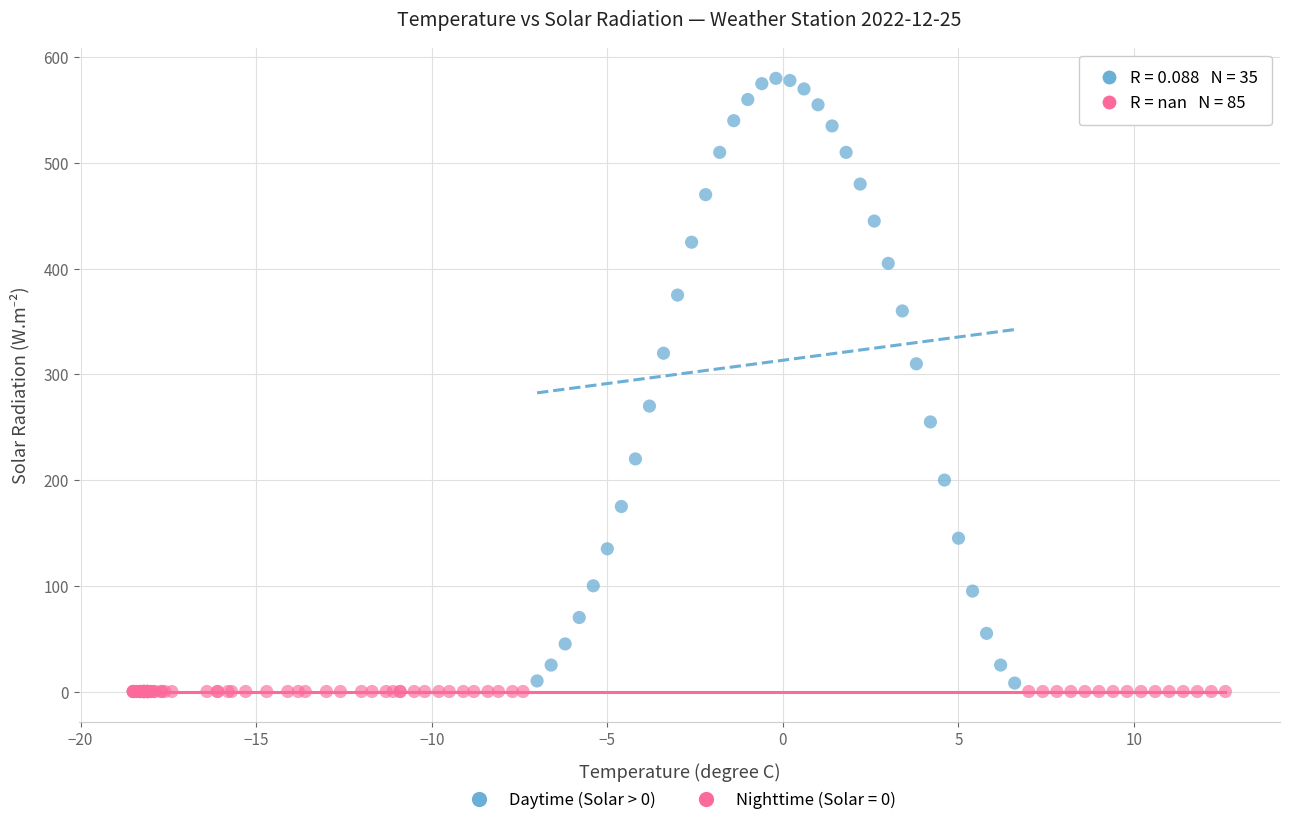

What are all the series names shown in the legend?

Daytime (Solar > 0), Nighttime (Solar = 0)